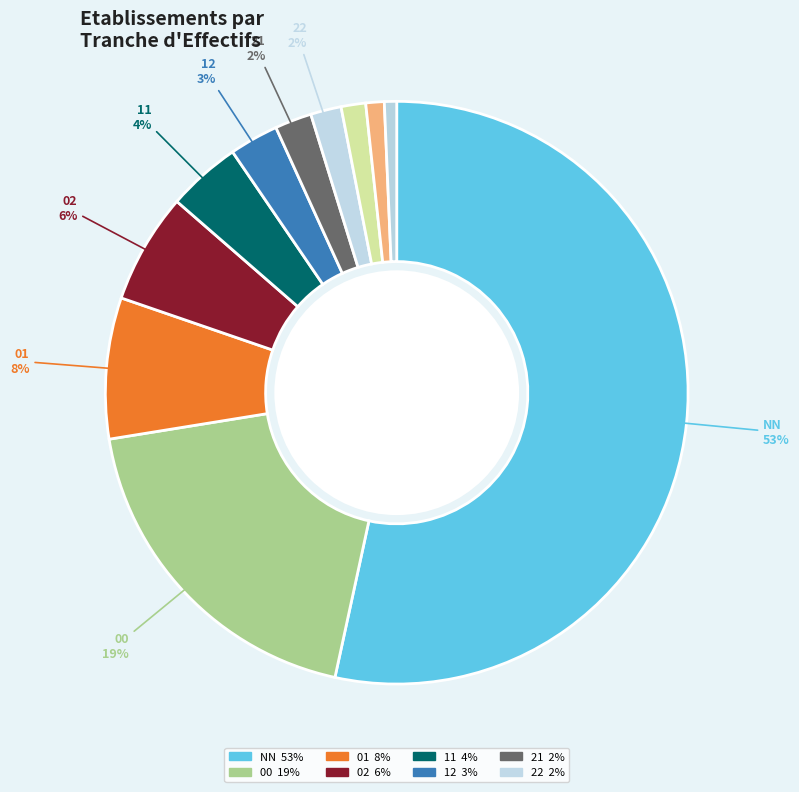

Which category accounts for the majority?

NN